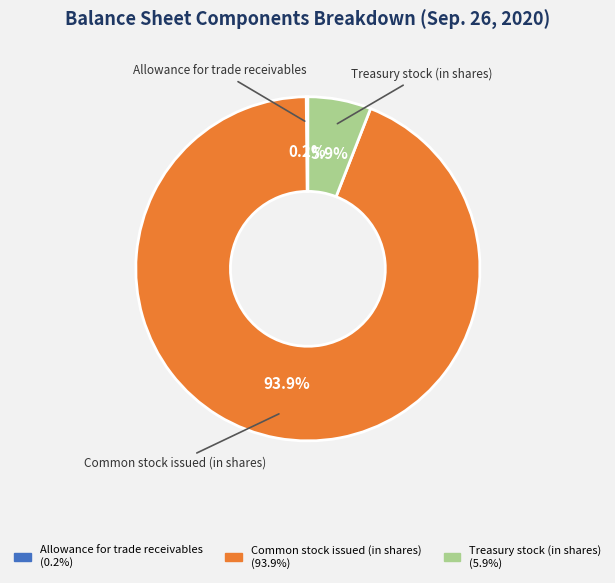

Is it true that Treasury stock (in shares) is 6% of the pie?

True